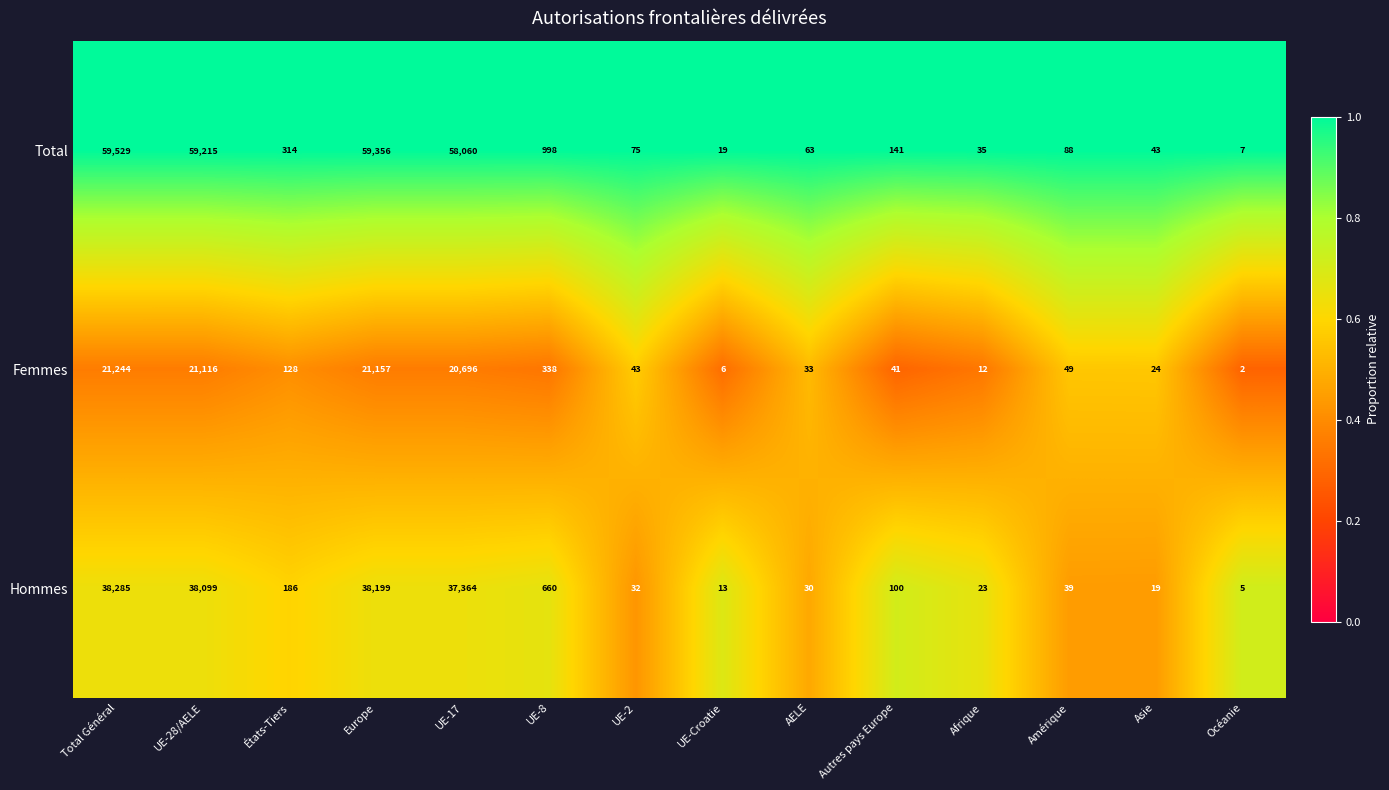

What is the difference between the maximum and second lowest values in the Femmes series?

21238